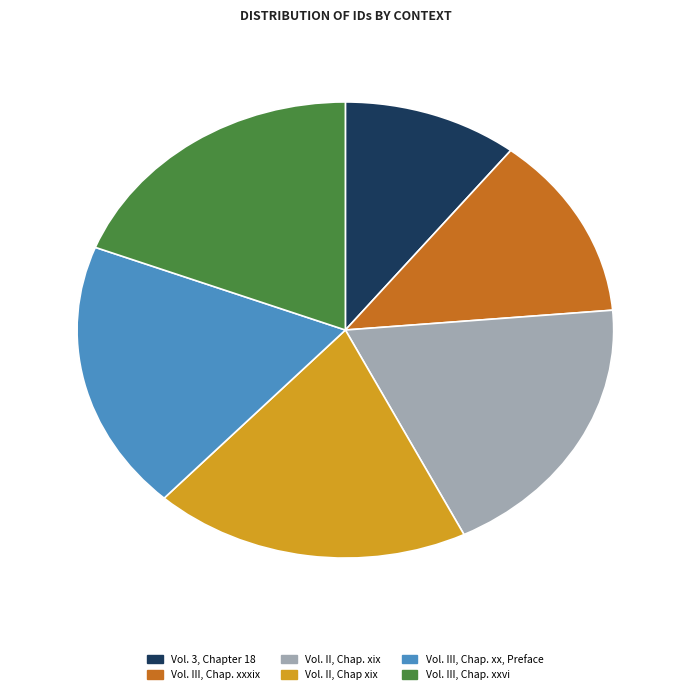

True or false: Vol. III, Chap. xxxix accounts for 13% of the total.

True